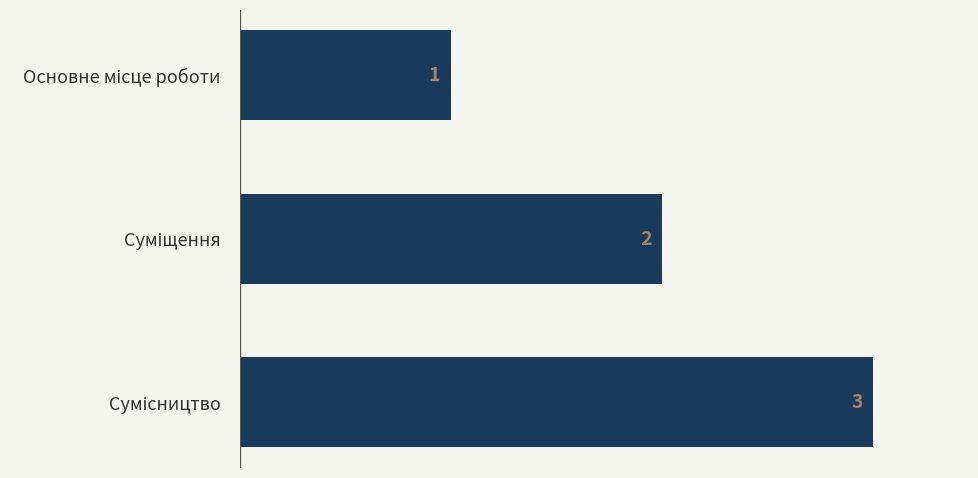

What is the maximum value shown in the chart?

3